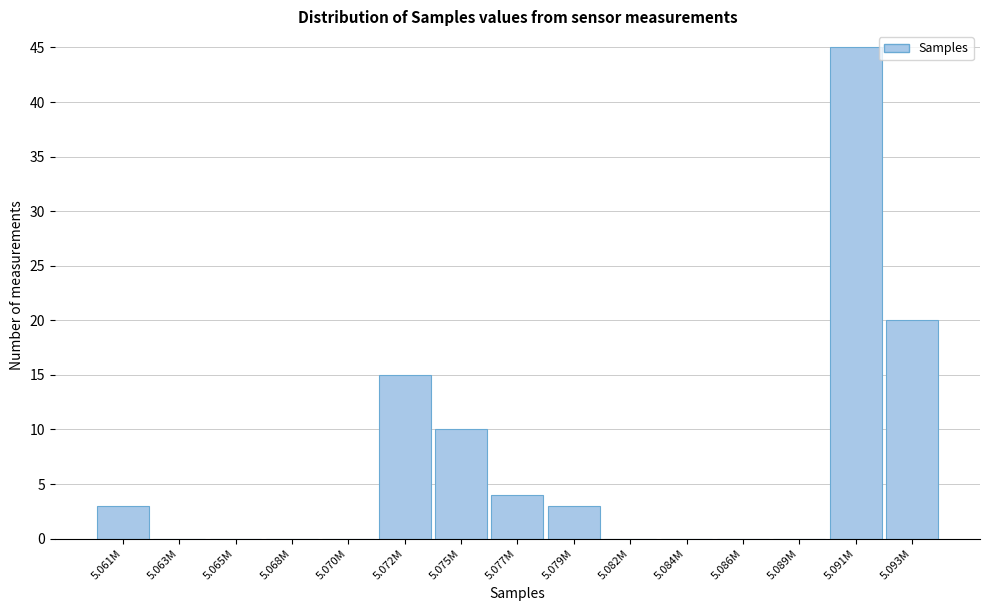

Reading left to right, what are all the values shown in this chart?

5.061M=3	5.063M=0	5.065M=0	5.068M=0	5.070M=0	5.072M=15	5.075M=10	5.077M=4	5.079M=3	5.082M=0	5.084M=0	5.086M=0	5.089M=0	5.091M=45	5.093M=20